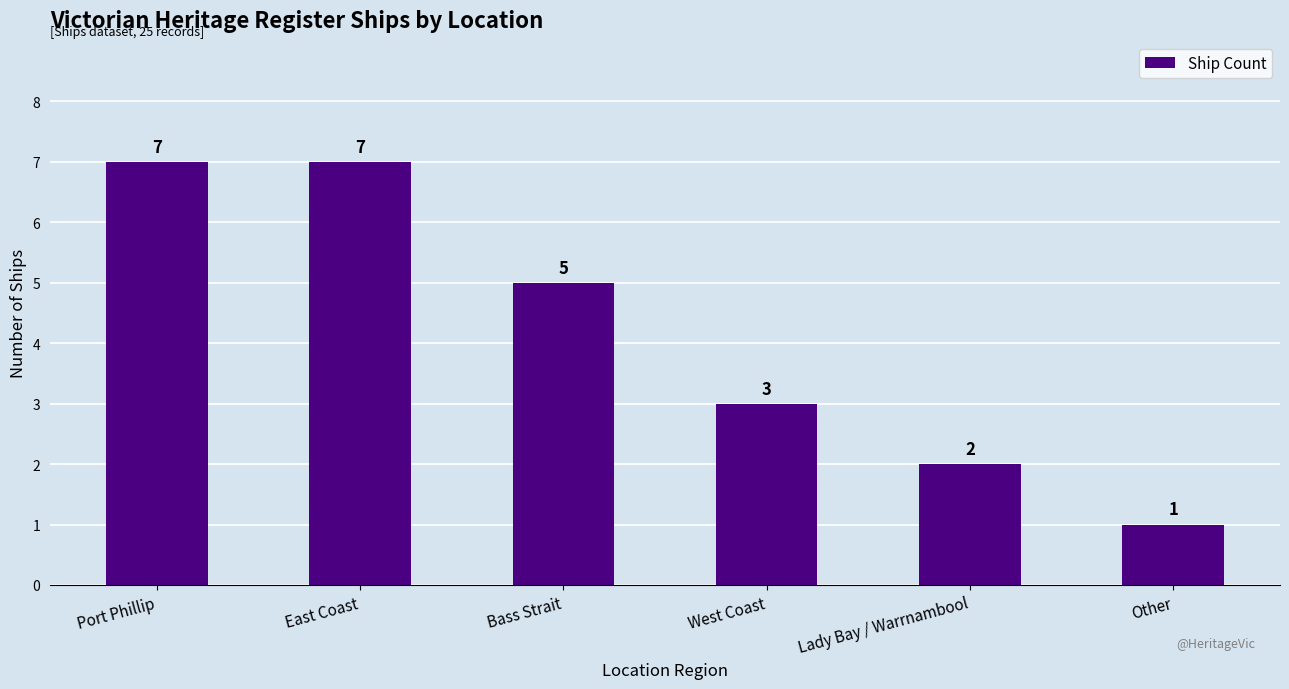

Count the values in the range 2 to 7.

5